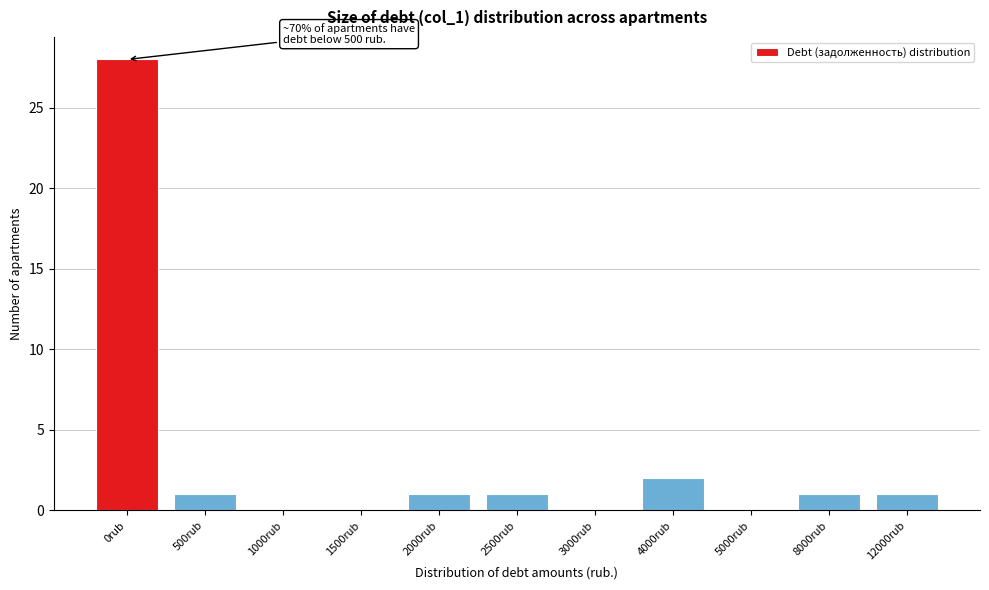

Reading right to left, extract all data points from this chart.

12000rub=1	8000rub=1	5000rub=0	4000rub=2	3000rub=0	2500rub=1	2000rub=1	1500rub=0	1000rub=0	500rub=1	0rub=28